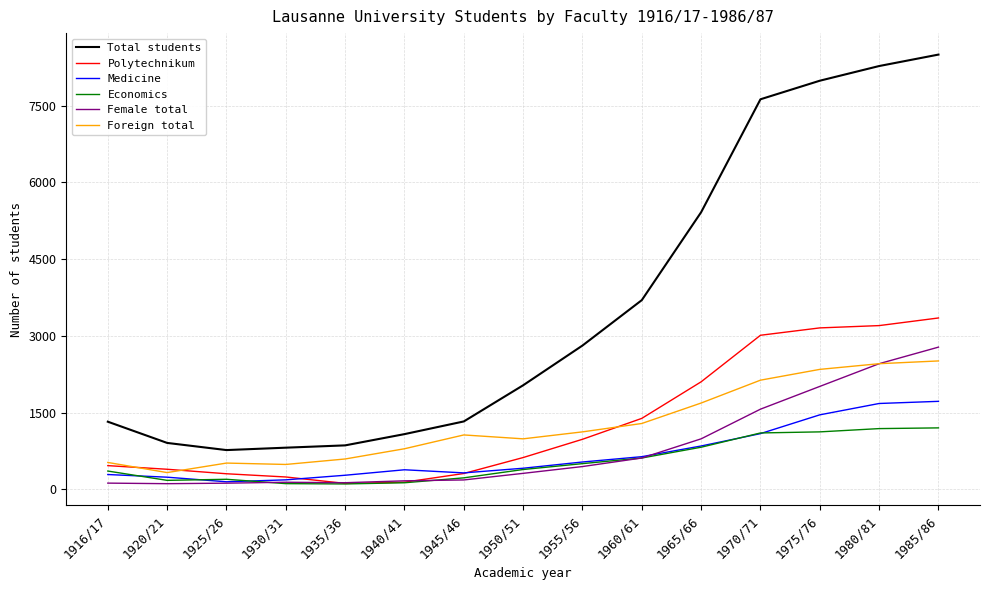

True or false: Female total and Total students intersect in this chart.

False